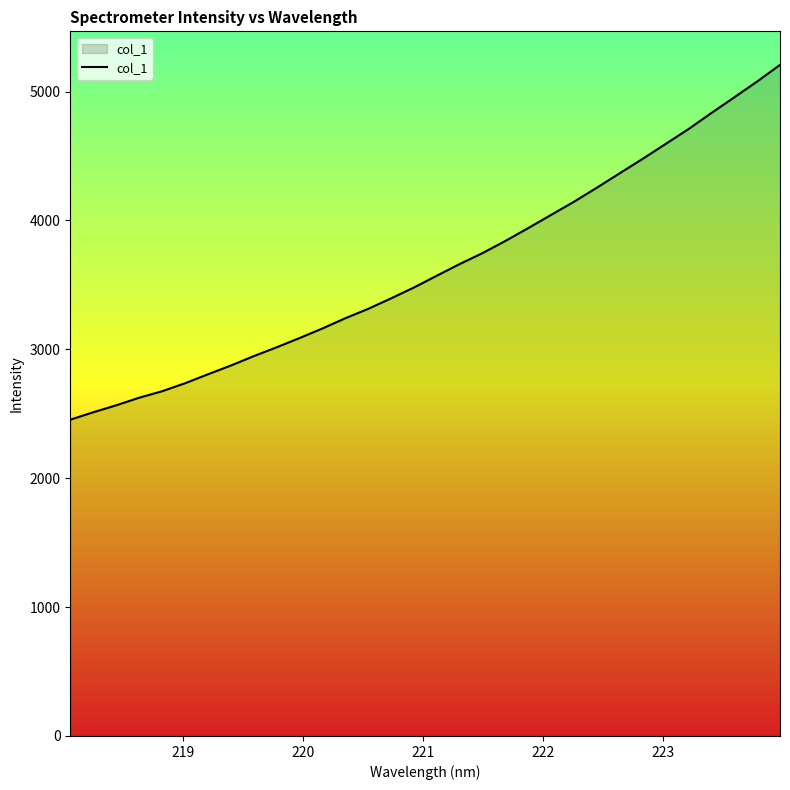

True or false: there are more than 0 points higher than both neighbors.

False